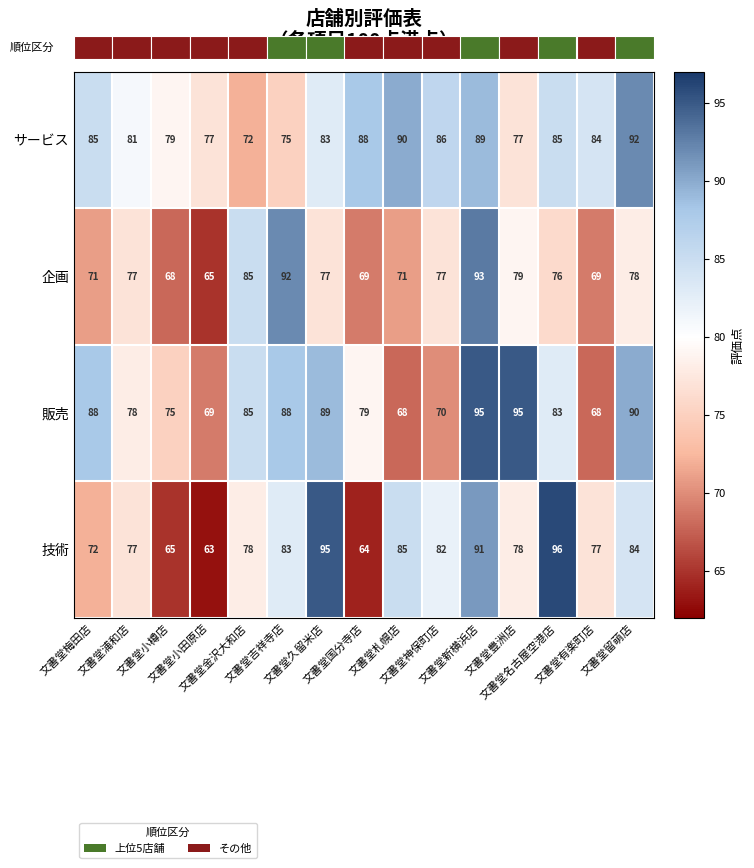

What is the difference between the second highest and minimum values in the 技術 series?

32